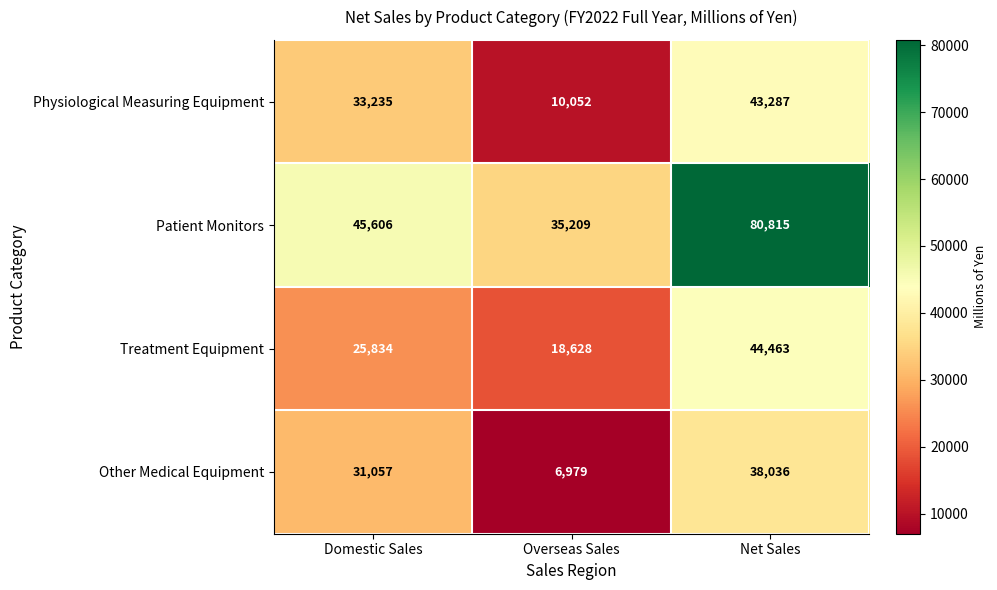

What is the average value of the Treatment Equipment series?

29642